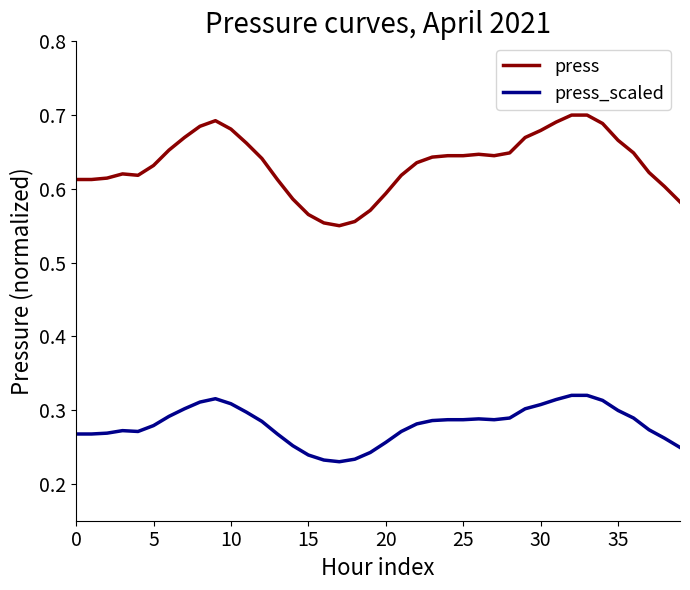

Rank the series by their average value, from lowest to highest.

press_scaled, press